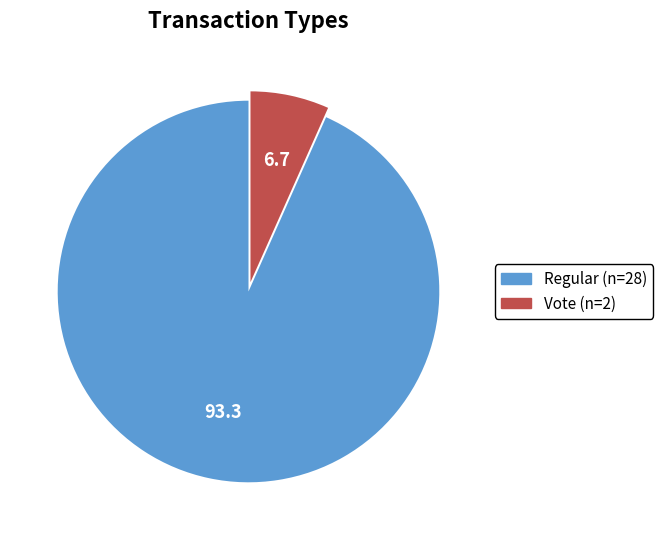

Is there any slice that represents more than half of the pie?

Yes